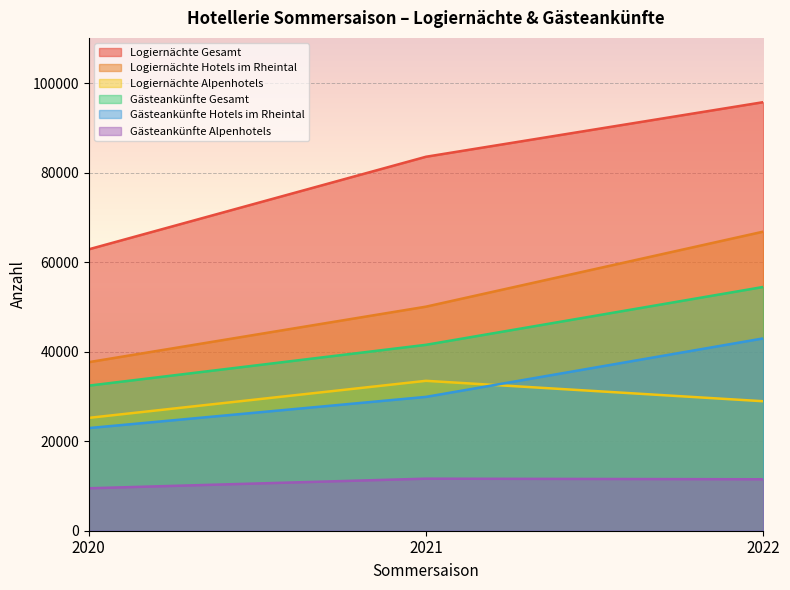

Reading left to right, extract all data points from this chart.

Logiernächte Gesamt: 62900	83589	95788
Logiernächte Hotels im Rheintal: 37677	50083	66846
Logiernächte Alpenhotels: 25223	33506	28942
Gästeankünfte Gesamt: 32428	41552	54485
Gästeankünfte Hotels im Rheintal: 22942	29916	42985
Gästeankünfte Alpenhotels: 9486	11636	11500